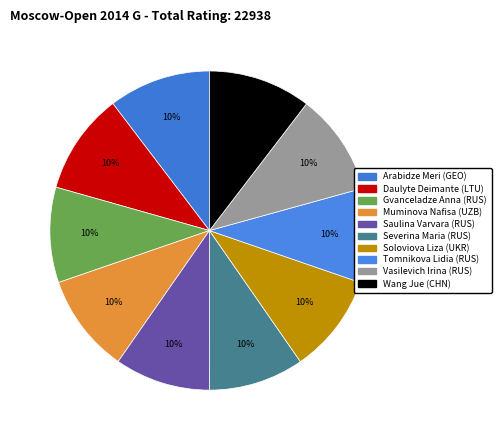

Which slice is the largest?

Wang Jue (CHN)